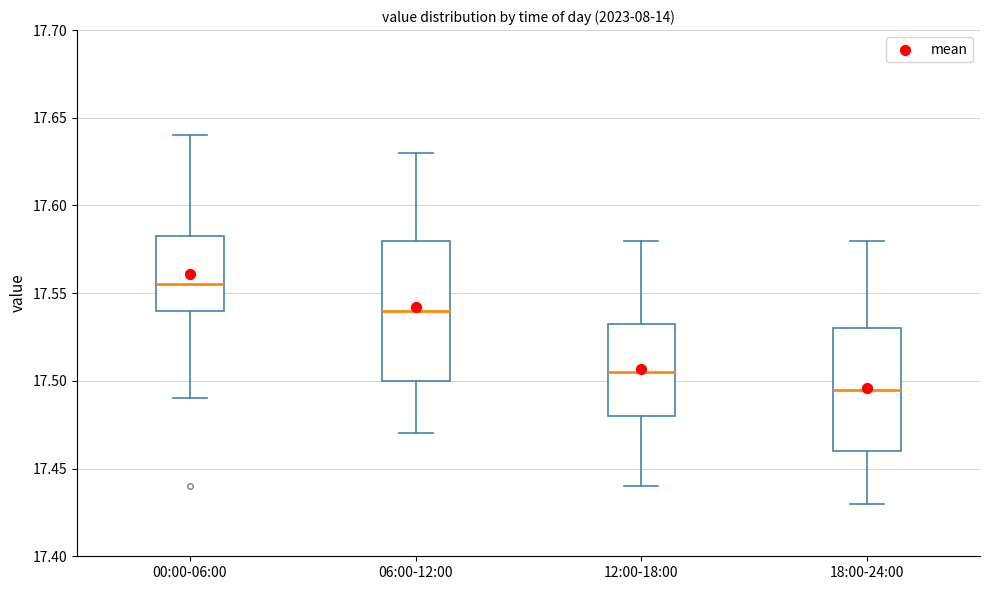

Where does the upper whisker of the box for 12:00-18:00 end on the y-axis? The values are not printed on the chart, so give them approximately, as read against the axis.

17.580